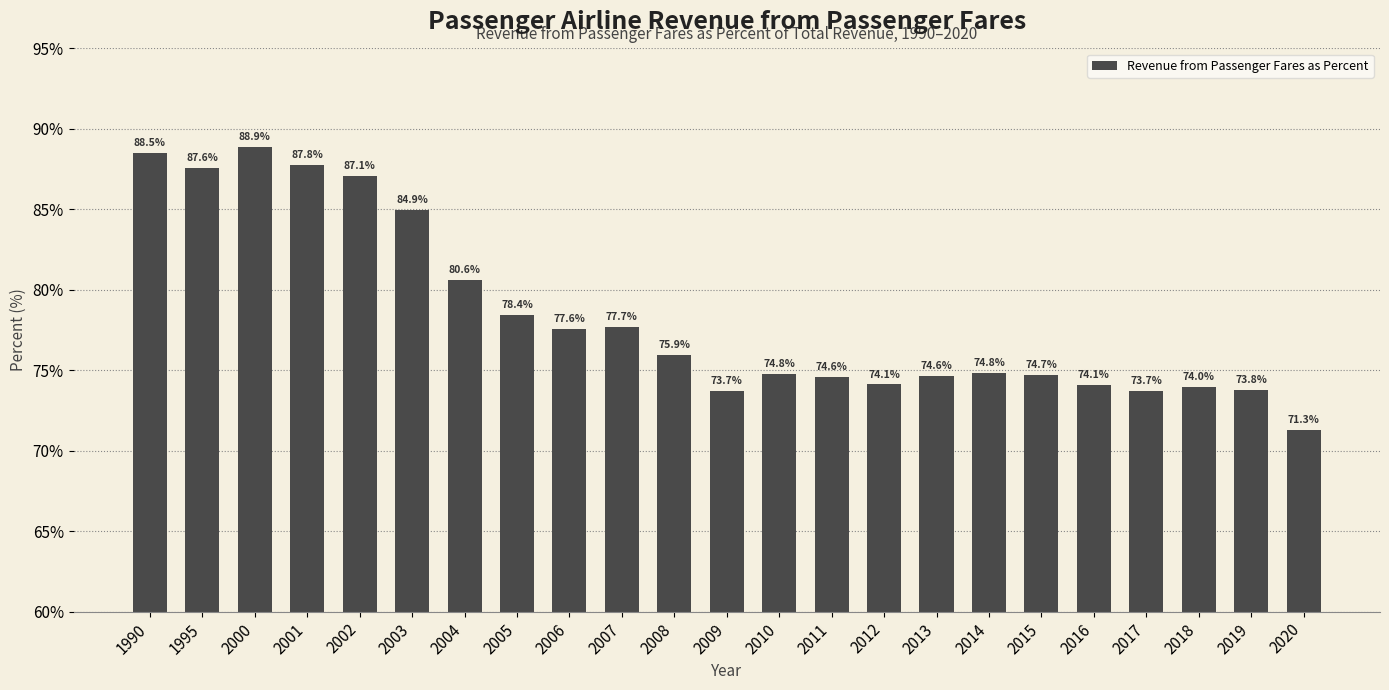

What is the greatest value displayed?

88.9